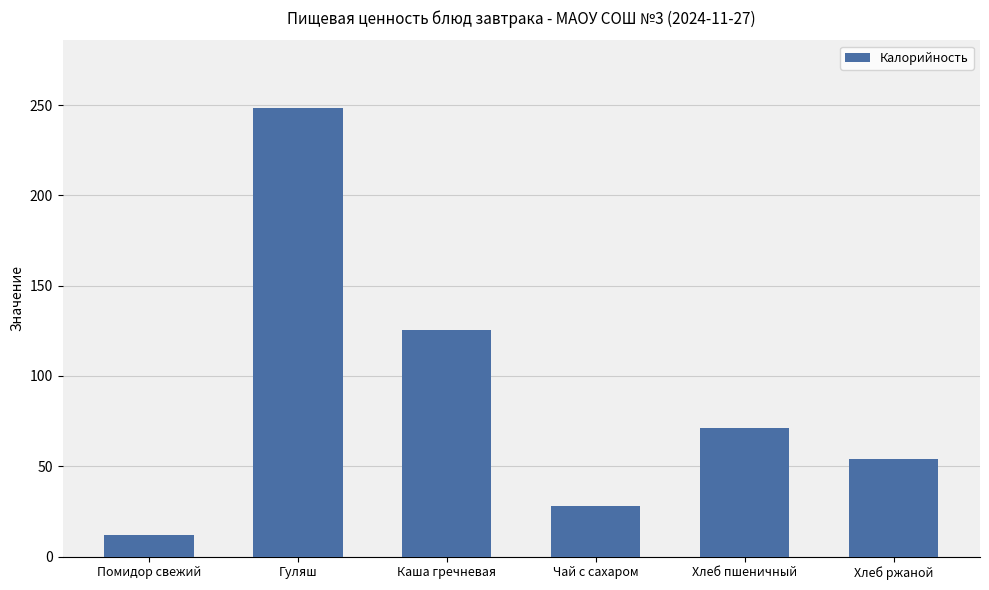

Which label corresponds to the smallest value in the chart?

Помидор свежий